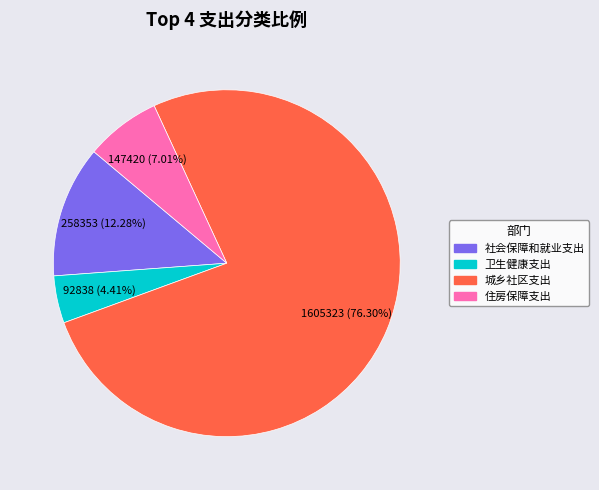

Count the number of slices in the pie.

4